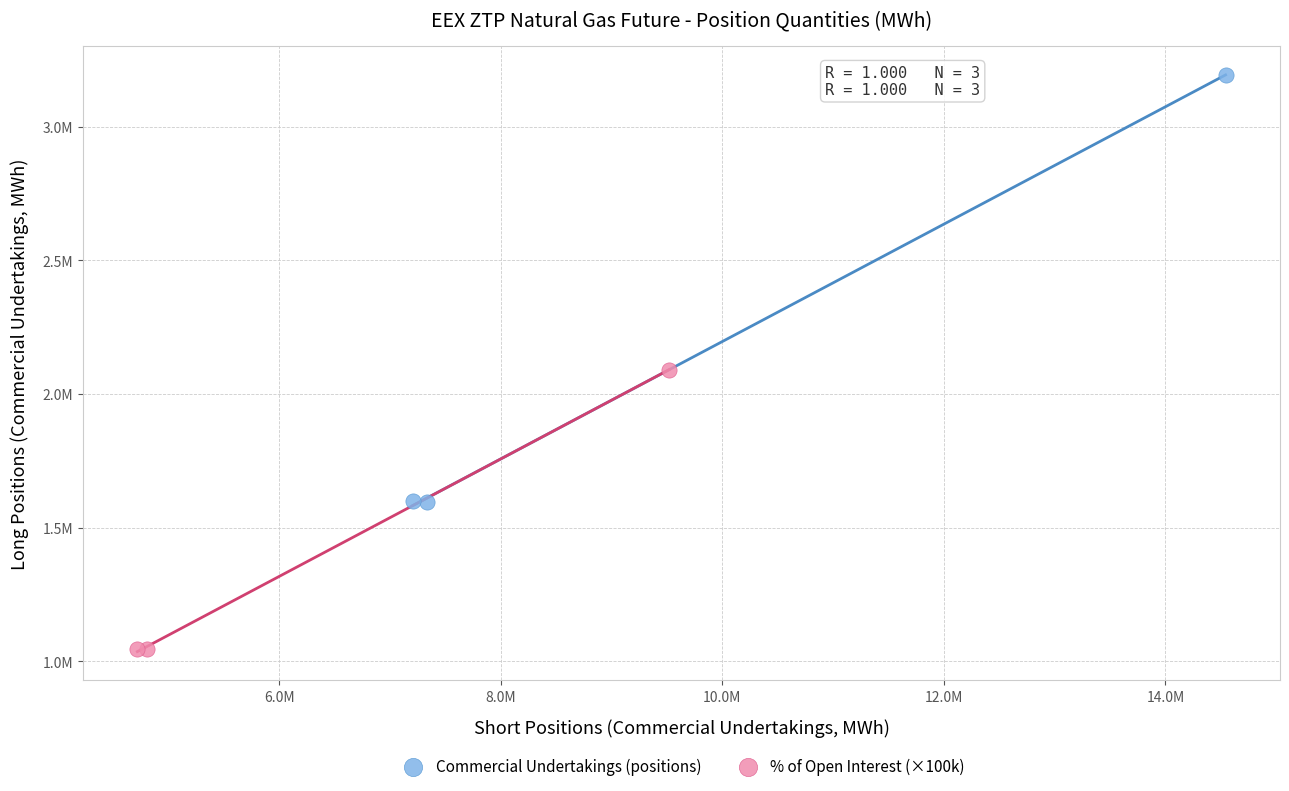

Which series has the largest Y range (max minus min)?

Commercial Undertakings (positions)